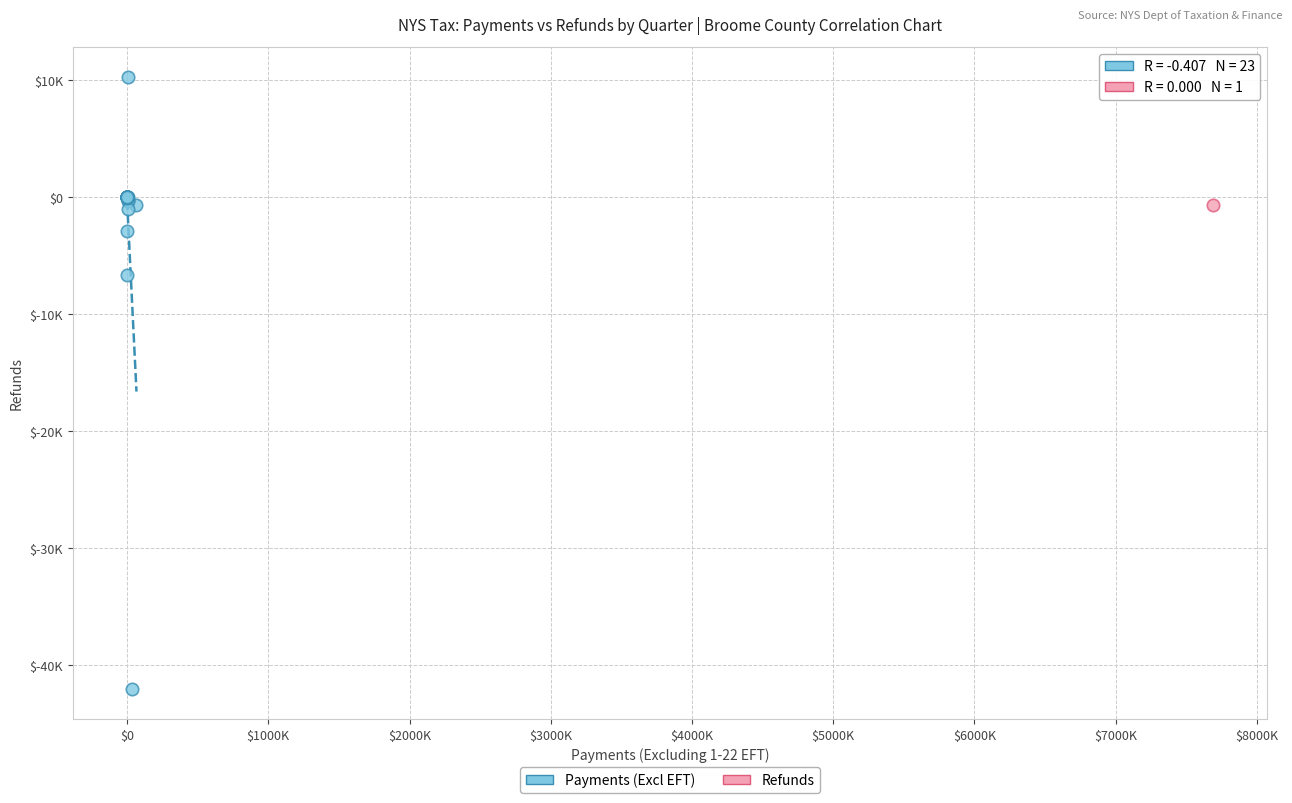

What are all the series names shown in the legend?

Payments (Excl EFT), Refunds